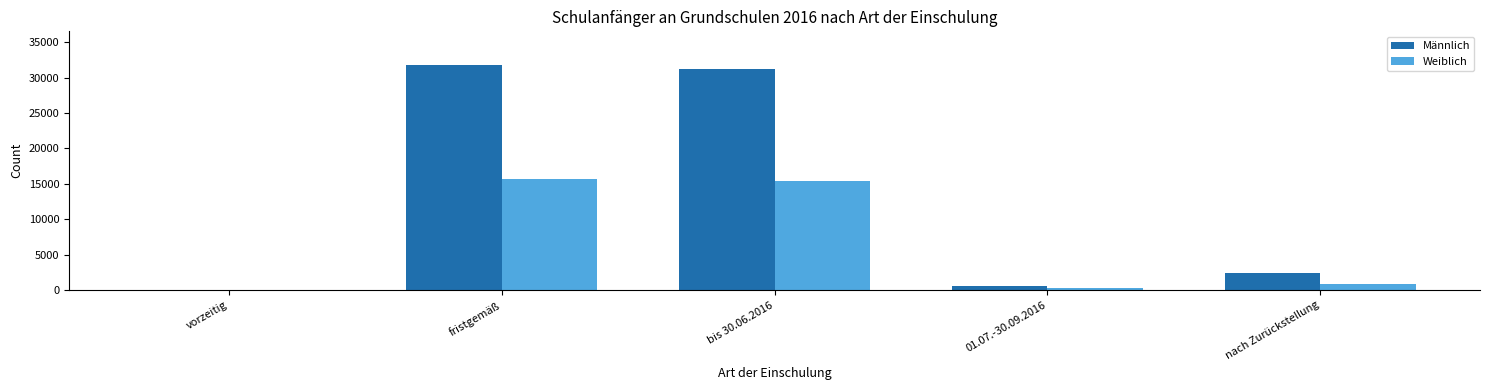

Where does the Männlich series first go above 2461?

fristgemäß